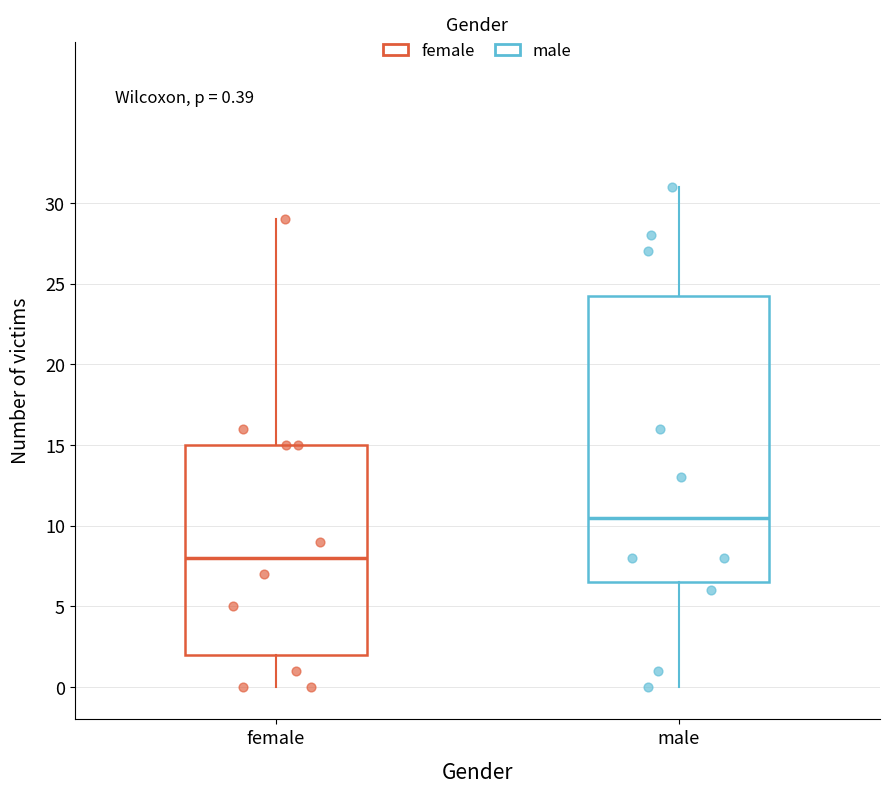

Which box has the highest median line?

male